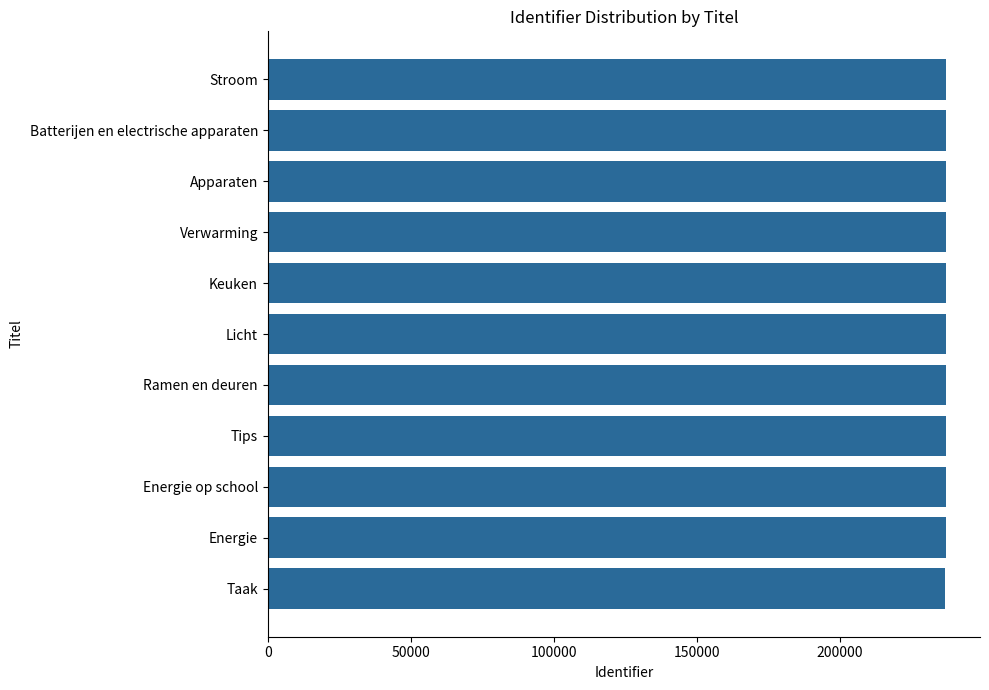

What is the ratio of the value at Ramen en deuren to the value at Tips?

1.0